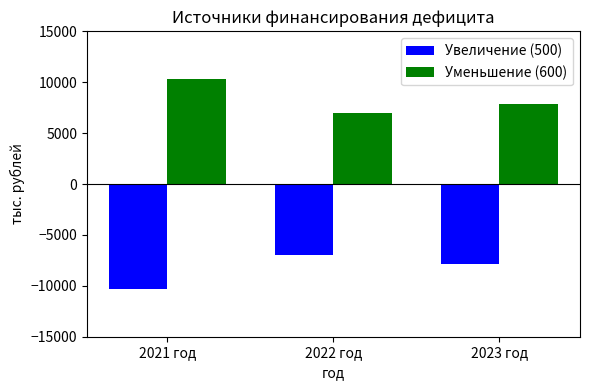

What are all the series names shown in the legend?

Увеличение (500), Уменьшение (600)